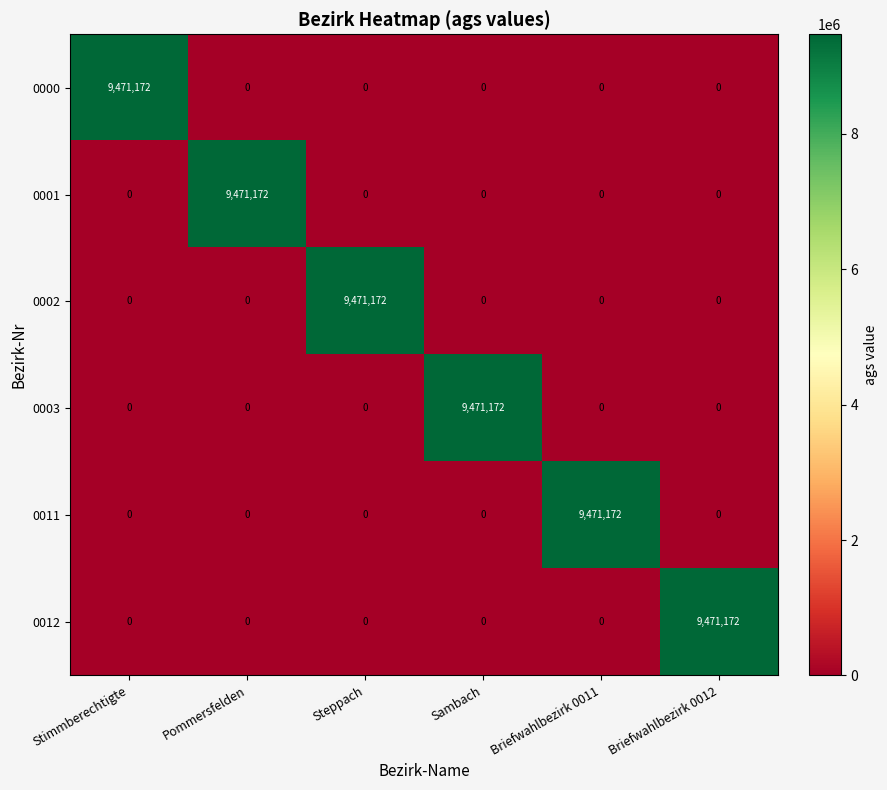

What is the difference between the highest and lowest values at Stimmberechtigte?

9471172